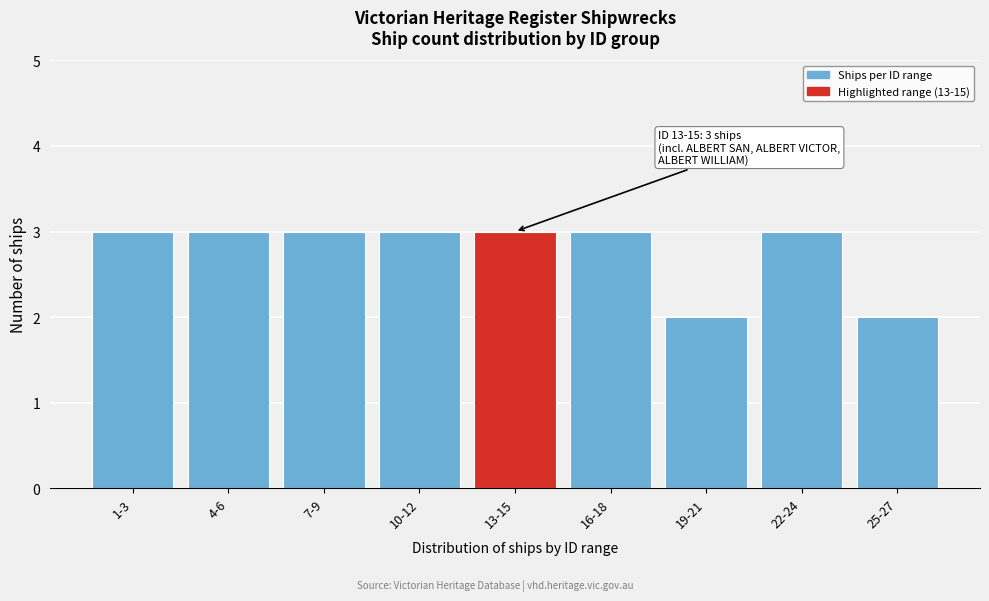

Reading right to left, extract all data points from this chart.

25-27=2	22-24=3	19-21=2	16-18=3	13-15=3	10-12=3	7-9=3	4-6=3	1-3=3